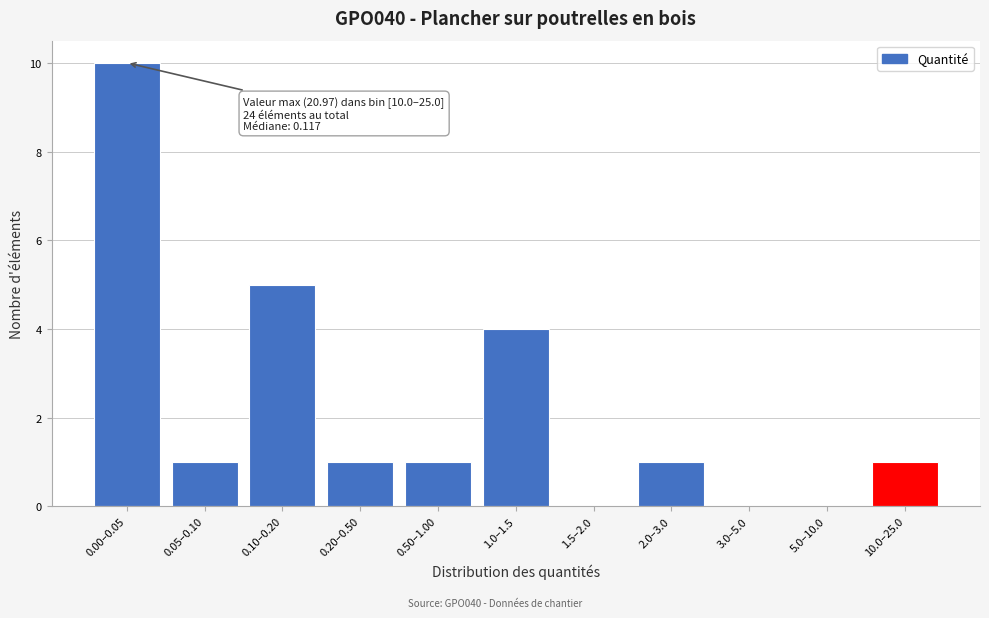

Reading left to right, extract all data points from this chart.

0.00–0.05=10	0.05–0.10=1	0.10–0.20=5	0.20–0.50=1	0.50–1.00=1	1.0–1.5=4	1.5–2.0=0	2.0–3.0=1	3.0–5.0=0	5.0–10.0=0	10.0–25.0=1